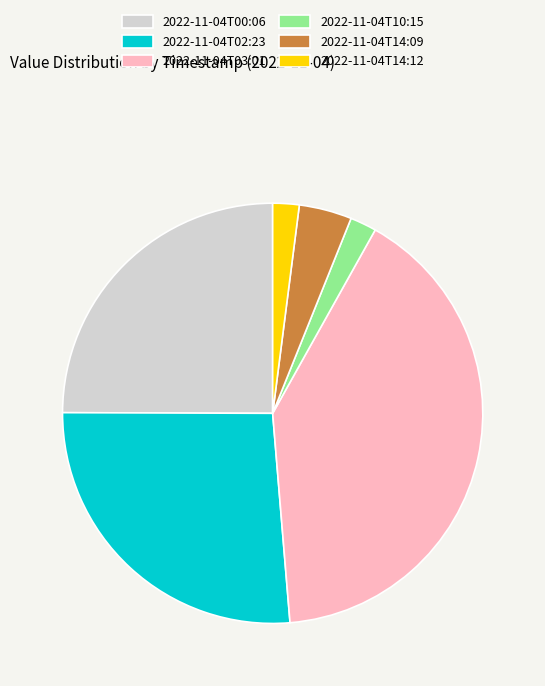

Do 2022-11-04T14:12 and 2022-11-04T14:09 together represent more than half of the pie?

No